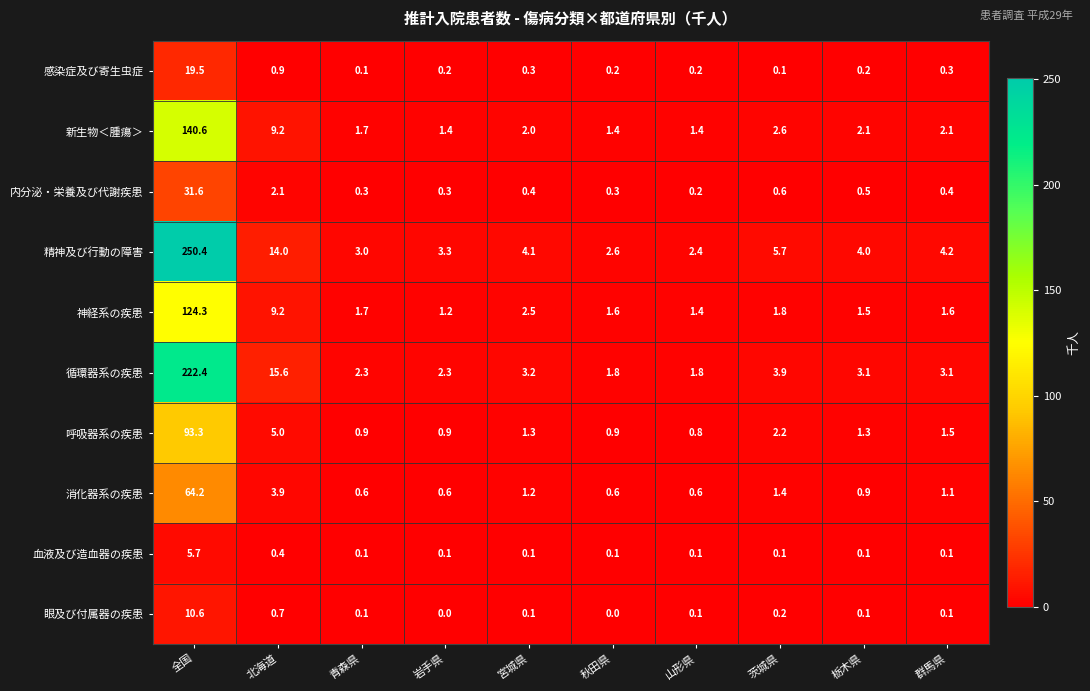

At how many categories does at least one series exceed 63?

1